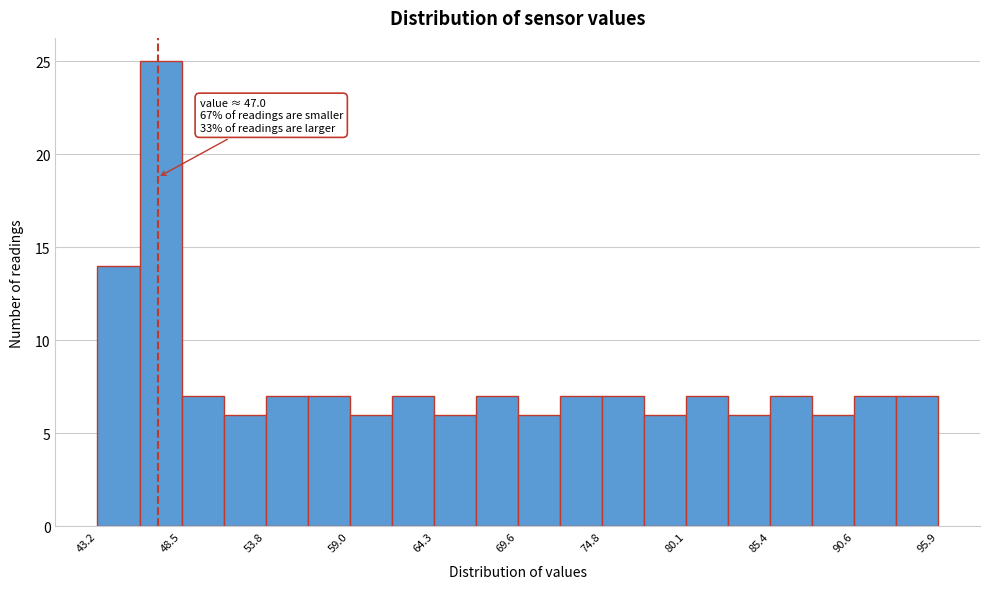

Around what value on the x-axis is the tallest bar? Give the approximate position of its centre, as read against the axis.

47